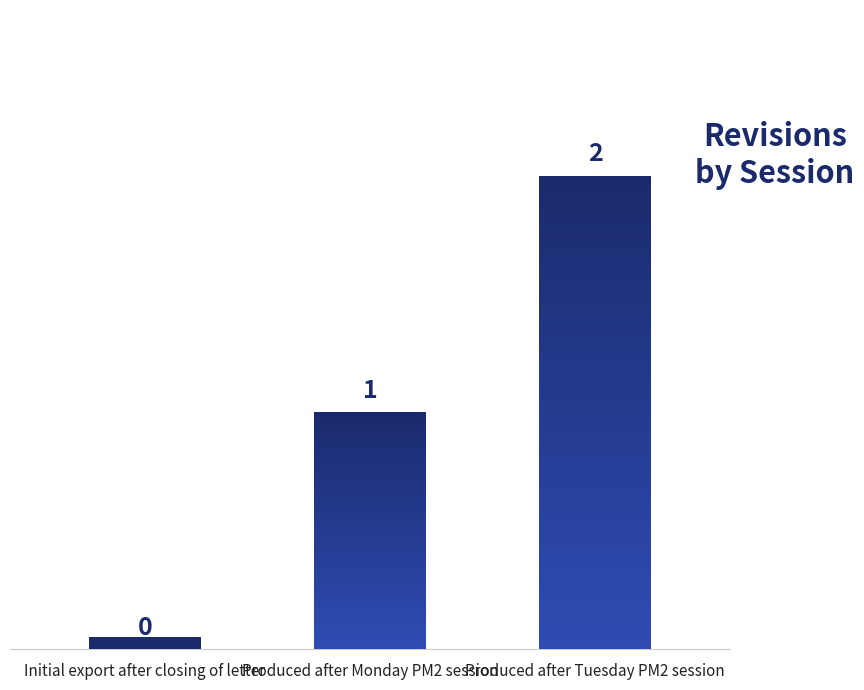

How many data points does each series have?

3